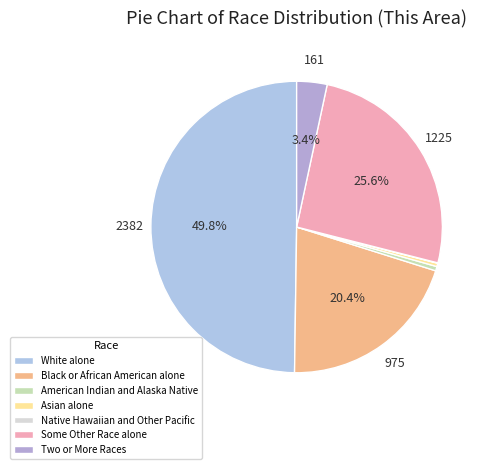

The Two or More Races slice represents 3% of the pie. True or false?

True